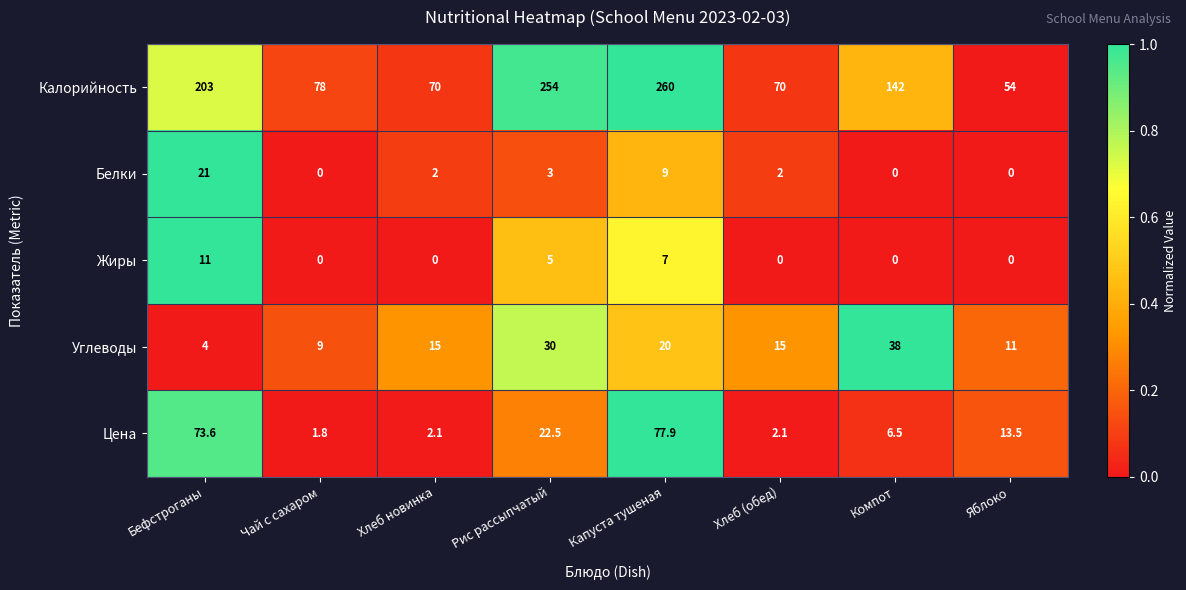

At which category is the sum across all series the highest?

Капуста тушеная